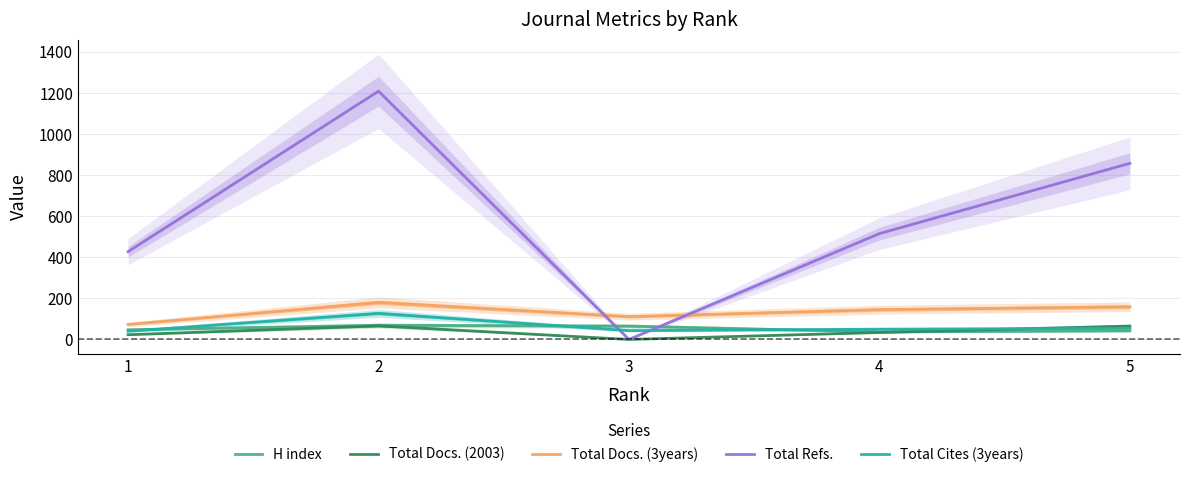

At which category does H index reach its first local peak?

2